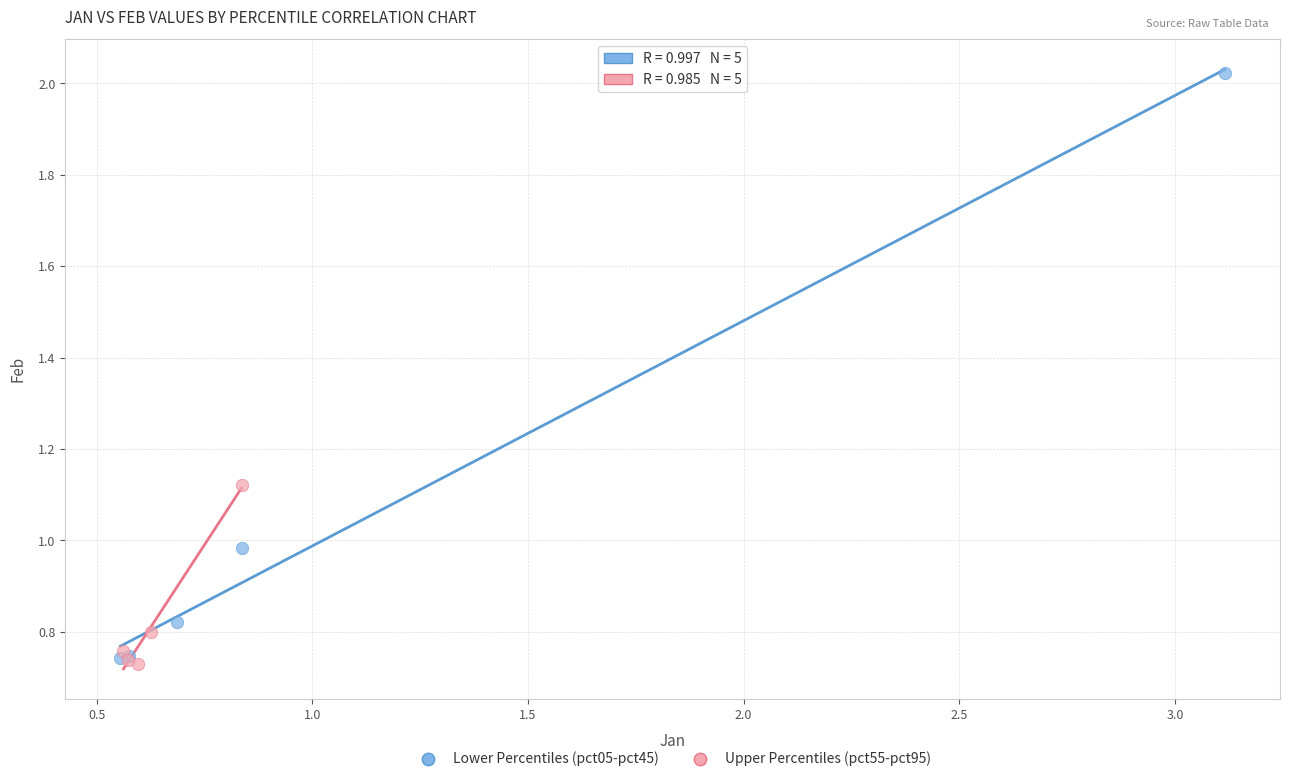

Which series reaches the maximum Y coordinate?

Lower Percentiles (pct05-pct45)